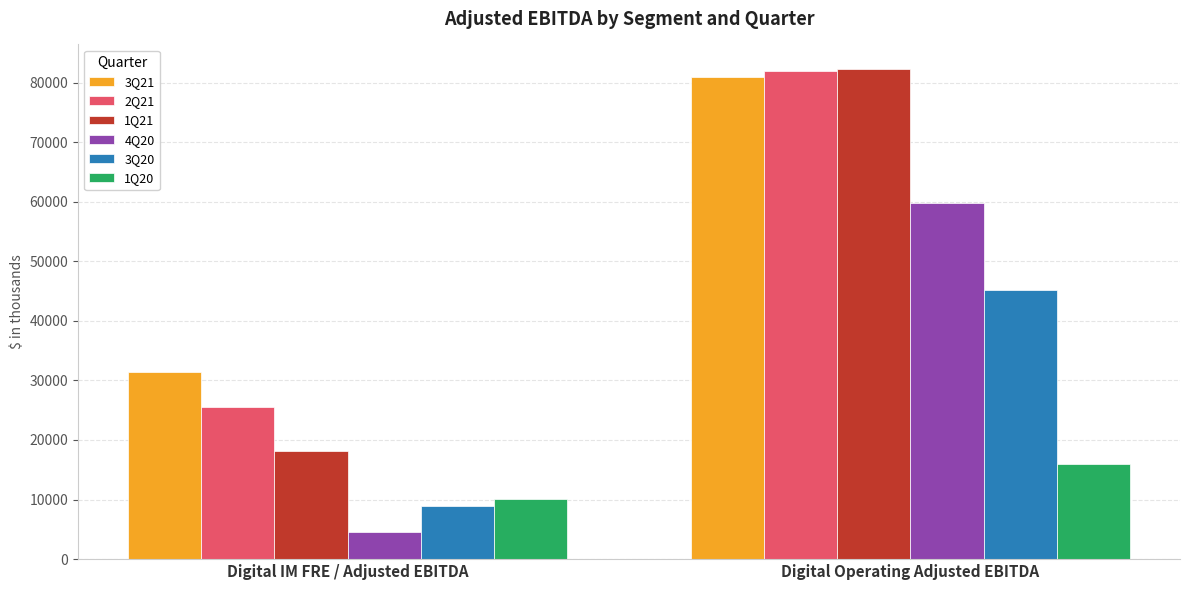

What is the difference between the 4Q20 values at Digital Operating Adjusted EBITDA and Digital IM FRE / Adjusted EBITDA?

55143